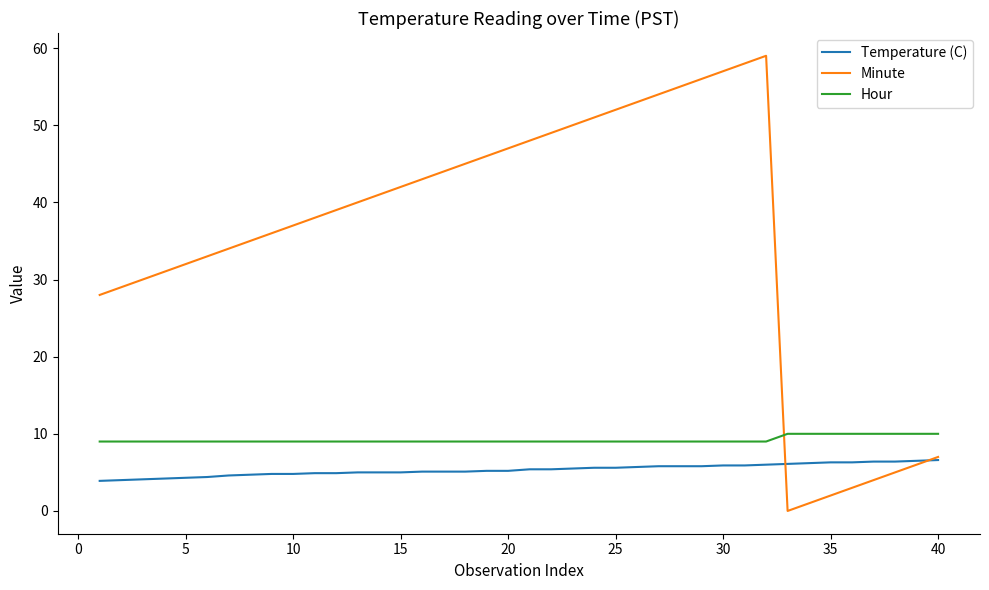

What is the maximum value for Hour?

10.0